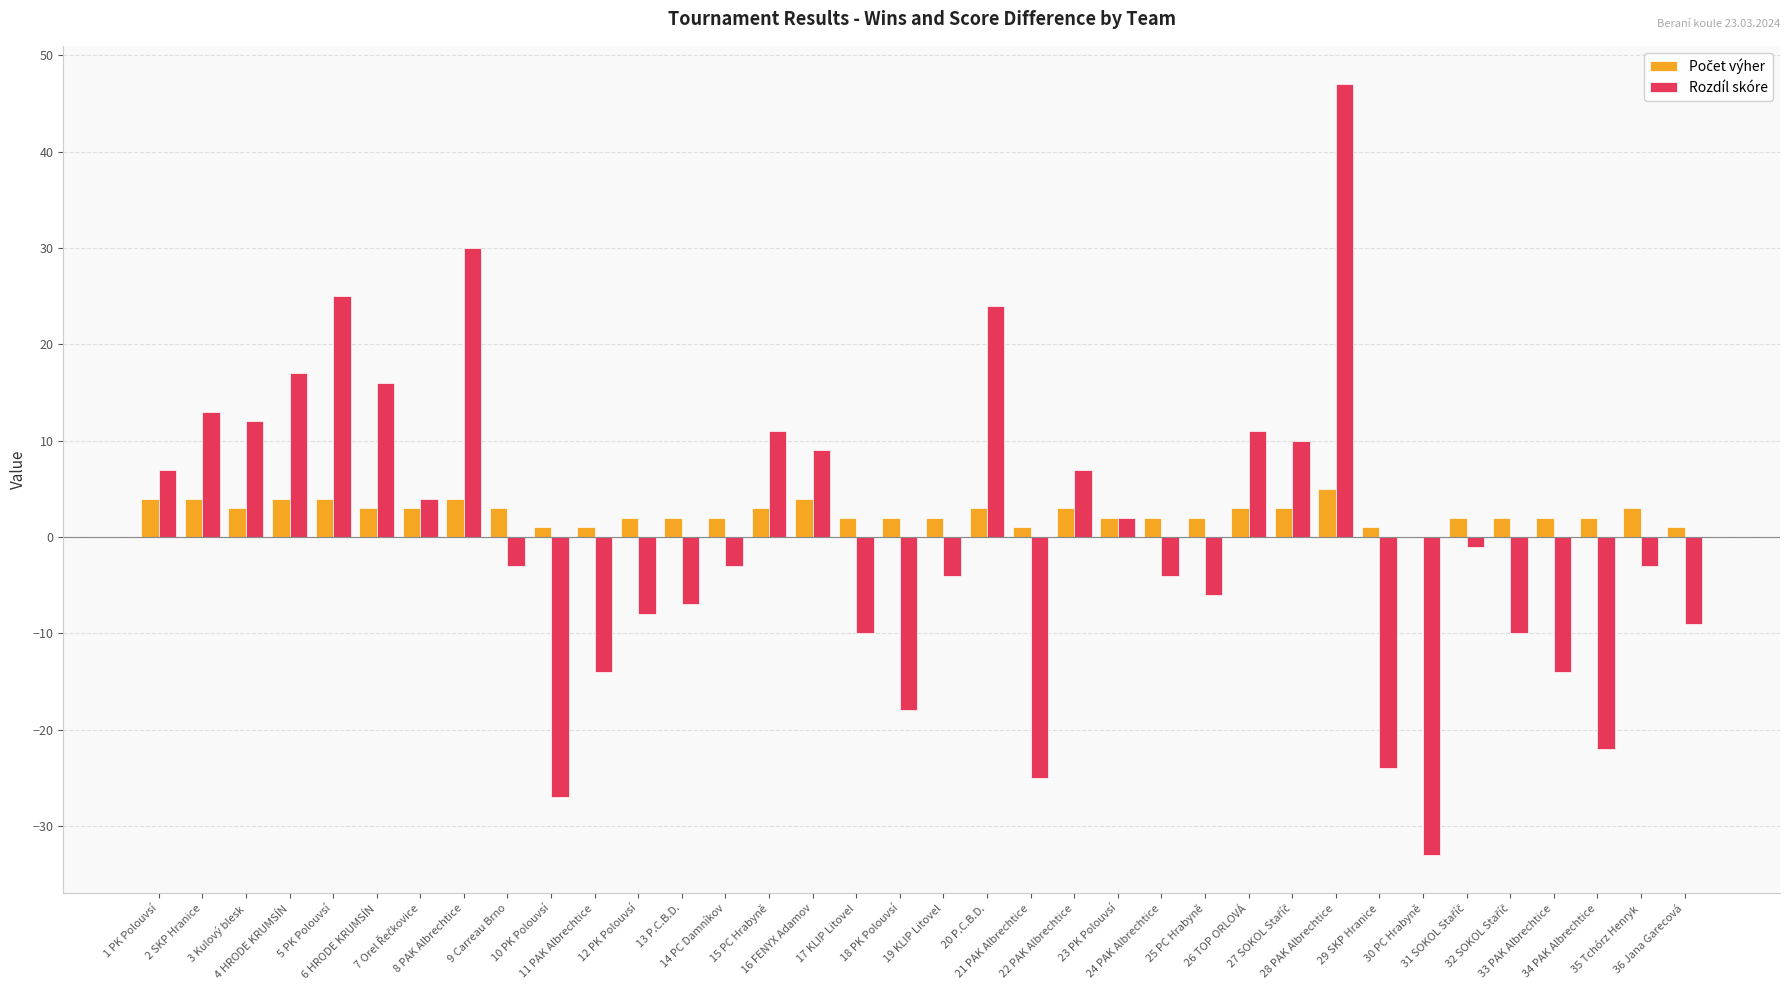

How many groups of bars are there?

36